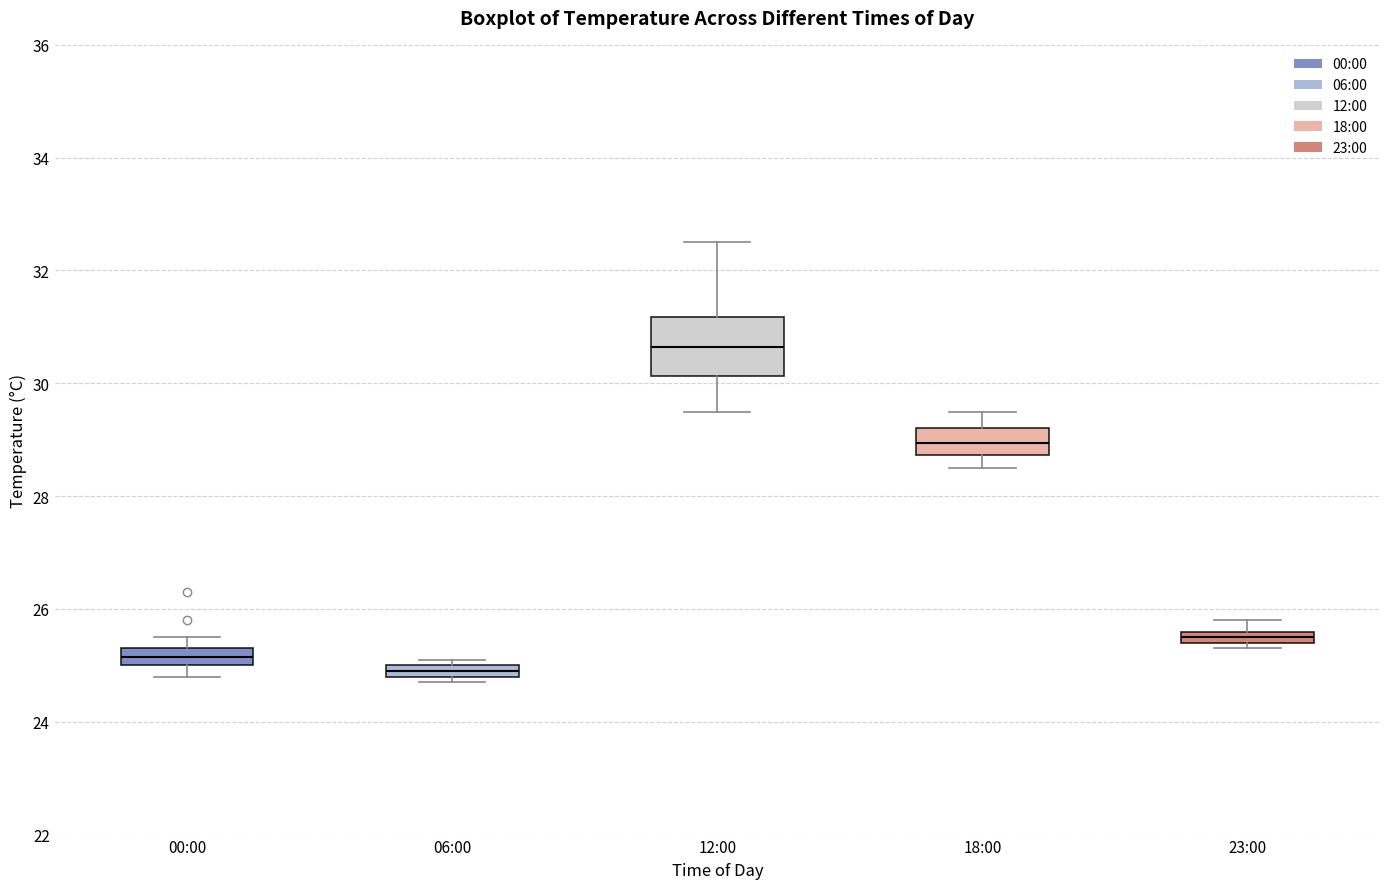

Where does the lower whisker of the box for 12:00 end on the y-axis? The values are not printed on the chart, so give them approximately, as read against the axis.

29.6